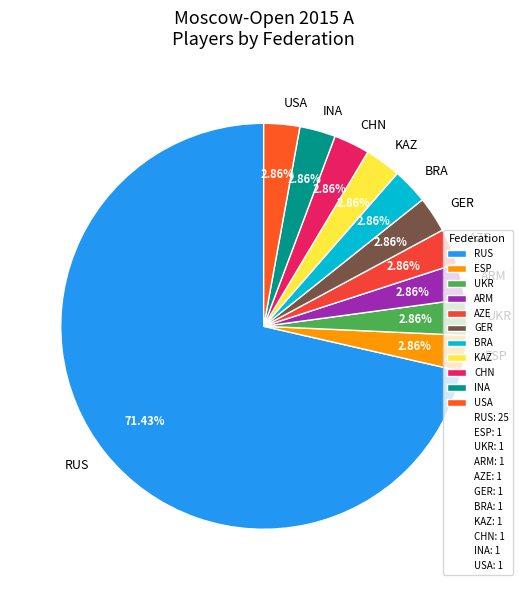

What percentage is NOT represented by KAZ?

97.1%